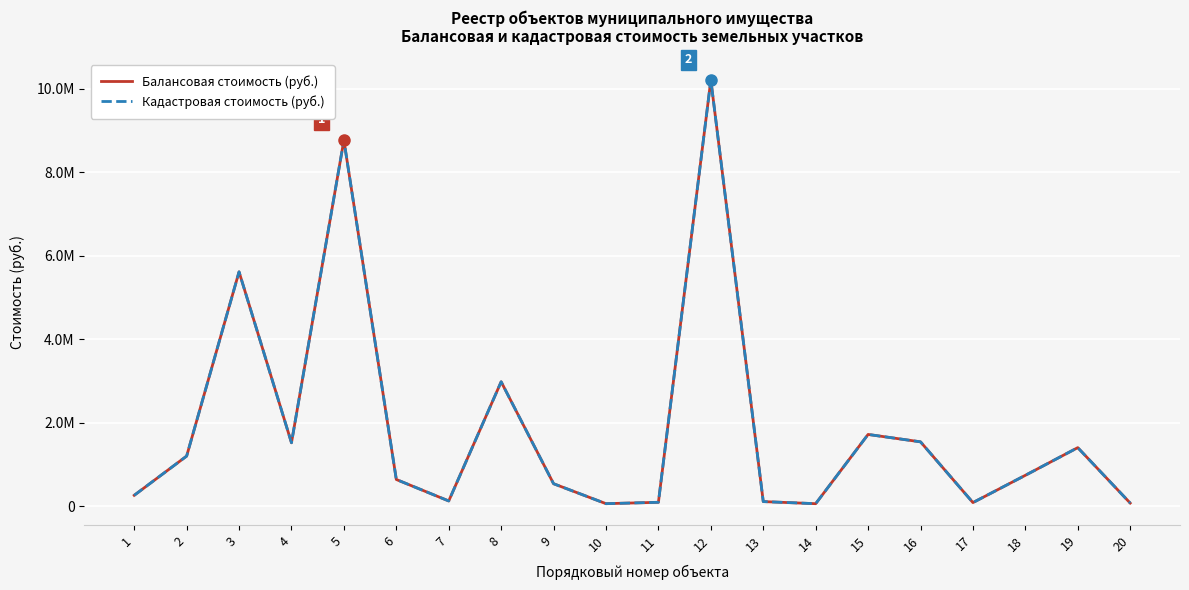

The Кадастровая стоимость (руб.) series shows 2144225.2 at 16. True or false?

False